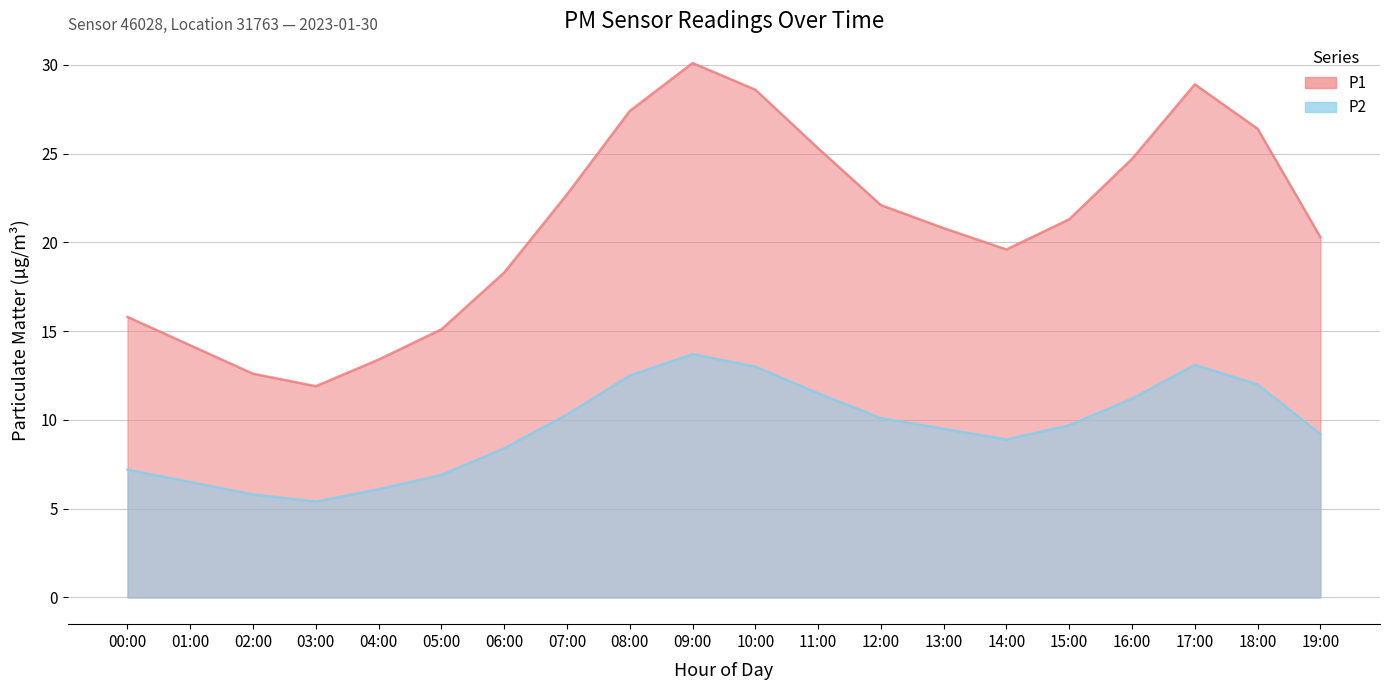

What is the label of the 5th point from the right?

15:00